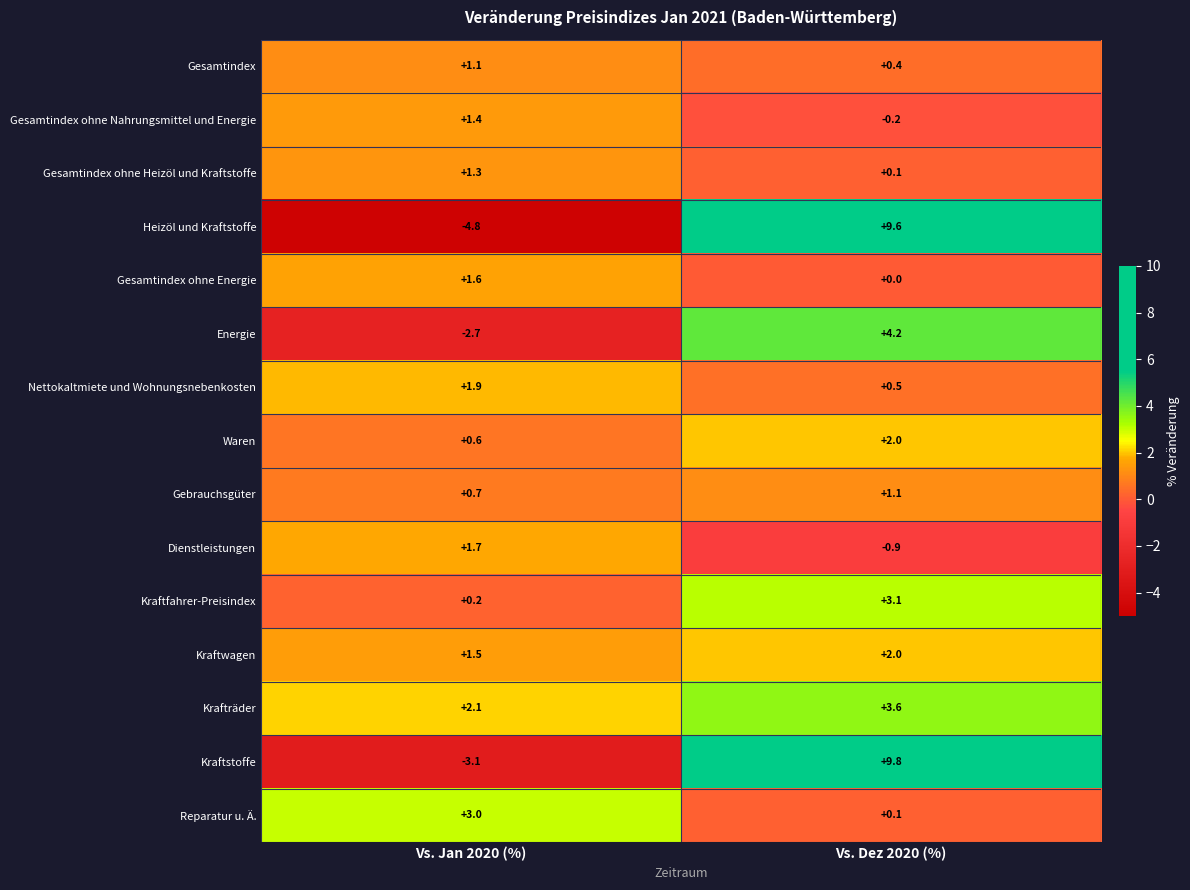

Rank the series at Vs. Jan 2020 (%) from lowest to highest value.

Heizöl und Kraftstoffe, Kraftstoffe, Energie, Kraftfahrer-Preisindex, Waren, Gebrauchsgüter, Gesamtindex, Gesamtindex ohne Heizöl und Kraftstoffe, Gesamtindex ohne Nahrungsmittel und Energie, Kraftwagen, Gesamtindex ohne Energie, Dienstleistungen, Nettokaltmiete und Wohnungsnebenkosten, Krafträder, Reparatur u. Ä.